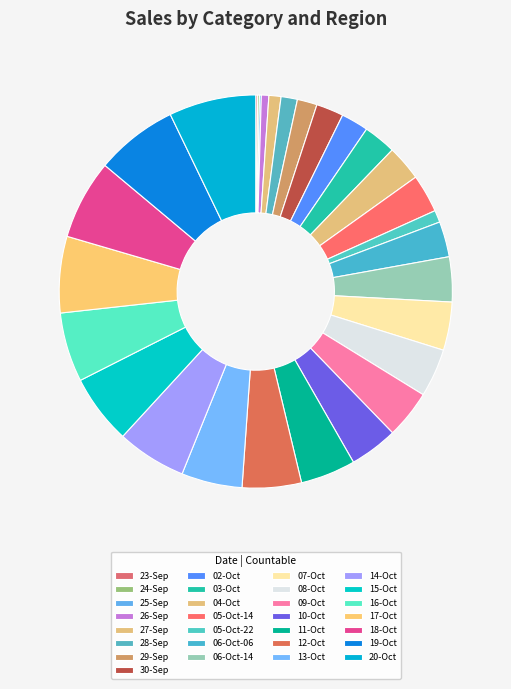

True or false: 14-Oct accounts for 6% of the total.

True